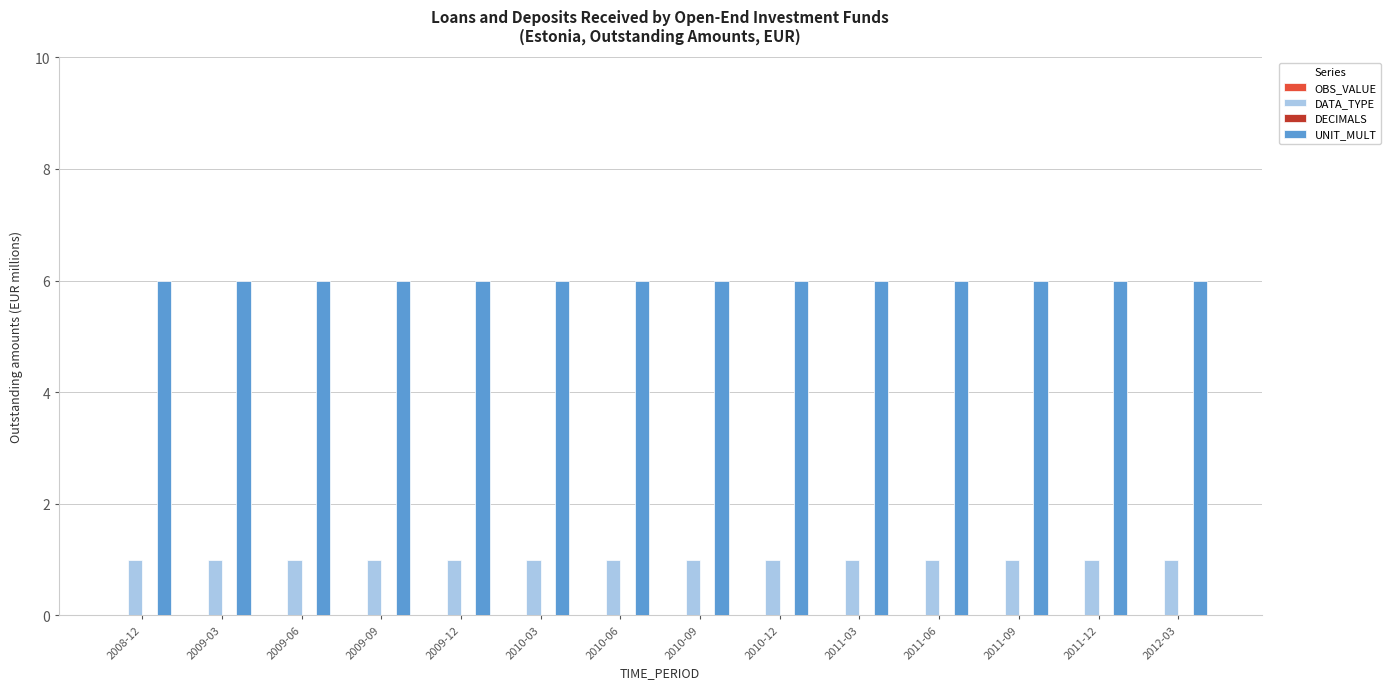

What is the greatest value displayed?

6